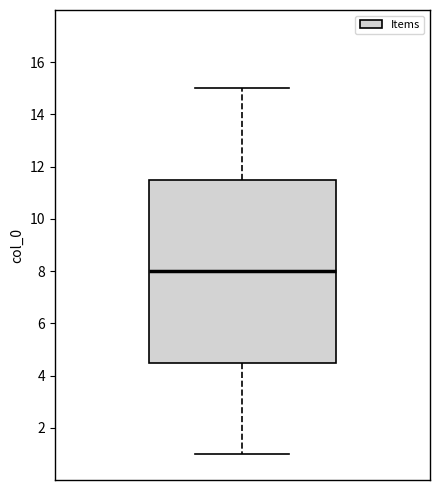

Transcribe this box plot: give where the median line is, the range the box spans, and where the two whiskers end, as read against the y-axis. The values are not printed on the chart, so give them approximately, as read against the axis.

median 8.0, box 4.6 to 11.6, whiskers 1.0 to 15.0